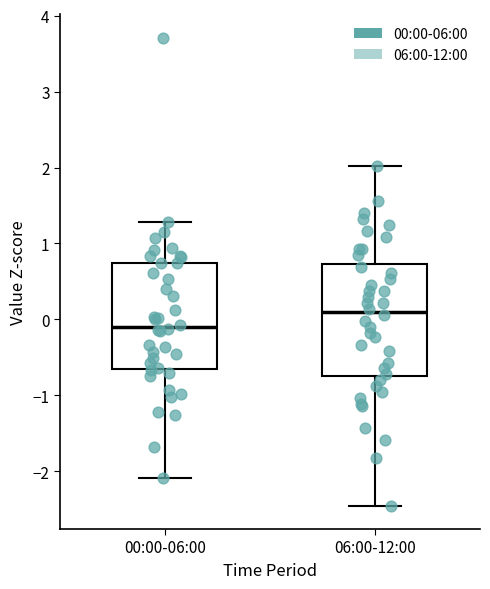

Reading left to right, read every box against the y-axis: the position of its median line, the range the box covers, and the ends of its whiskers. The values are not printed on the chart, so give them approximately, as read against the axis.

00:00-06:00: median -0.1, box -0.7 to 0.7, whiskers -2.1 to 1.3
06:00-12:00: median 0.1, box -0.7 to 0.7, whiskers -2.5 to 2.0